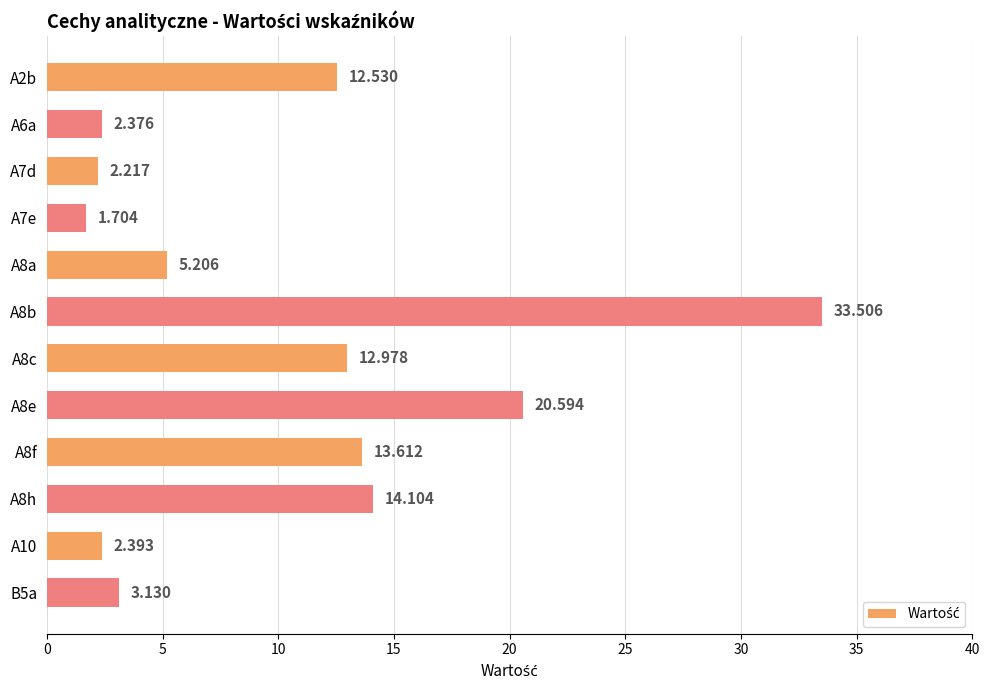

What is the maximum value shown in the chart?

33.5